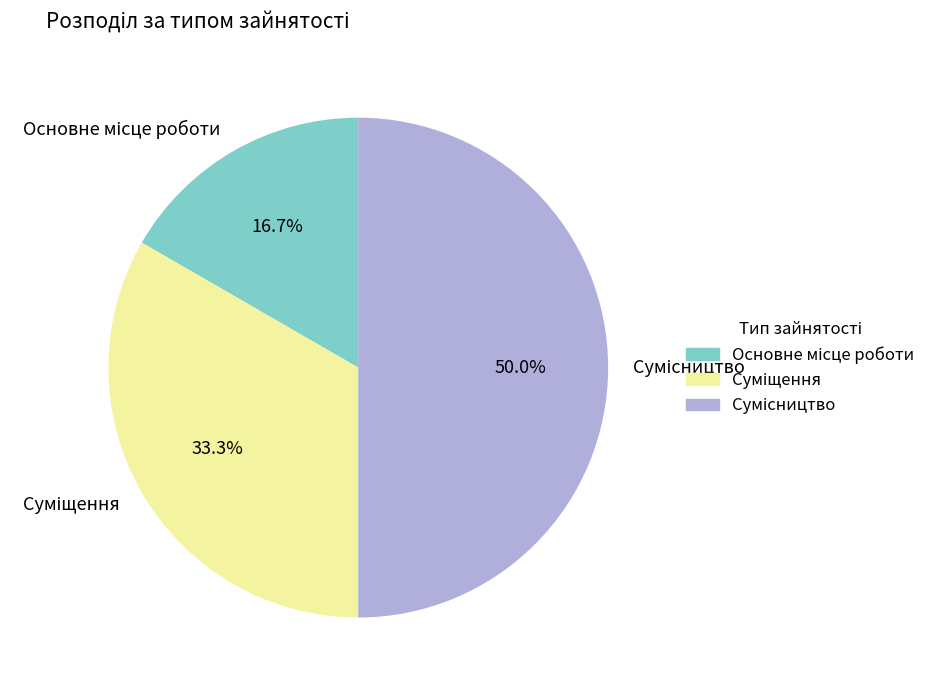

Is there any slice that represents more than half of the pie?

No